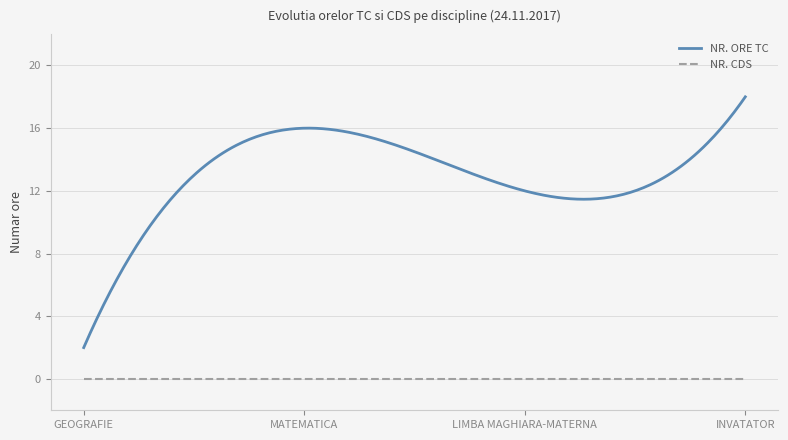

What is the maximum value shown in the chart?

18.0